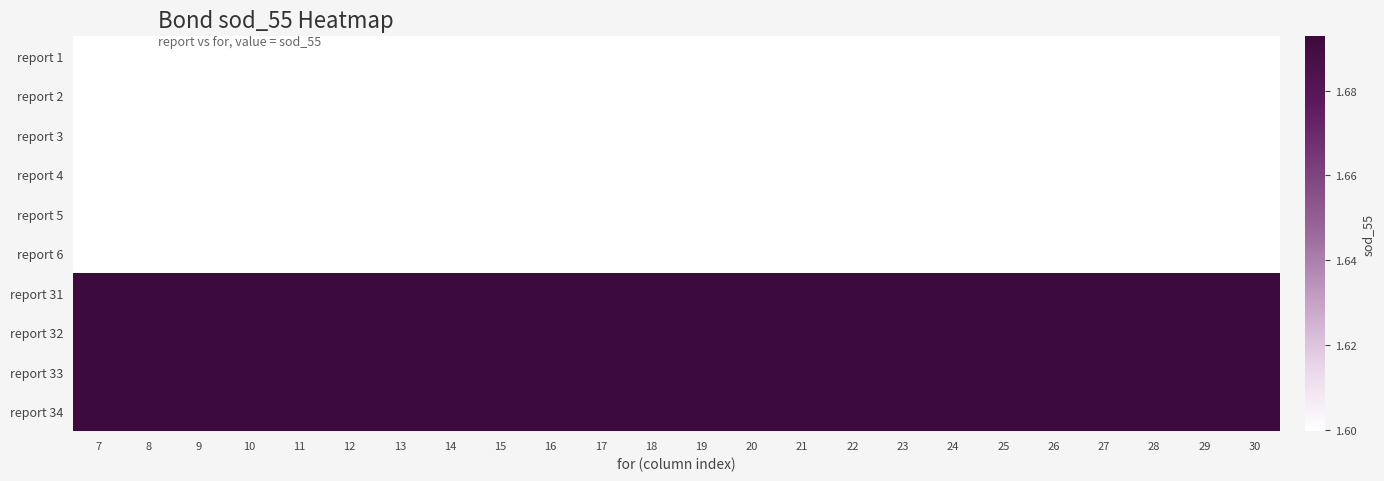

Reading right to left, extract all data points from this chart.

report 1: 30=1.6	29=1.6	28=1.6	27=1.6	26=1.6	25=1.6	24=1.6	23=1.6	22=1.6	21=1.6	20=1.6	19=1.6	18=1.6	17=1.6	16=1.6	15=1.6	14=1.6	13=1.6	12=1.6	11=1.6	10=1.6	9=1.6	8=1.6	7=1.6
report 2: 30=1.6	29=1.6	28=1.6	27=1.6	26=1.6	25=1.6	24=1.6	23=1.6	22=1.6	21=1.6	20=1.6	19=1.6	18=1.6	17=1.6	16=1.6	15=1.6	14=1.6	13=1.6	12=1.6	11=1.6	10=1.6	9=1.6	8=1.6	7=1.6
report 3: 30=1.6	29=1.6	28=1.6	27=1.6	26=1.6	25=1.6	24=1.6	23=1.6	22=1.6	21=1.6	20=1.6	19=1.6	18=1.6	17=1.6	16=1.6	15=1.6	14=1.6	13=1.6	12=1.6	11=1.6	10=1.6	9=1.6	8=1.6	7=1.6
report 4: 30=1.6	29=1.6	28=1.6	27=1.6	26=1.6	25=1.6	24=1.6	23=1.6	22=1.6	21=1.6	20=1.6	19=1.6	18=1.6	17=1.6	16=1.6	15=1.6	14=1.6	13=1.6	12=1.6	11=1.6	10=1.6	9=1.6	8=1.6	7=1.6
report 5: 30=1.6	29=1.6	28=1.6	27=1.6	26=1.6	25=1.6	24=1.6	23=1.6	22=1.6	21=1.6	20=1.6	19=1.6	18=1.6	17=1.6	16=1.6	15=1.6	14=1.6	13=1.6	12=1.6	11=1.6	10=1.6	9=1.6	8=1.6	7=1.6
report 6: 30=1.6	29=1.6	28=1.6	27=1.6	26=1.6	25=1.6	24=1.6	23=1.6	22=1.6	21=1.6	20=1.6	19=1.6	18=1.6	17=1.6	16=1.6	15=1.6	14=1.6	13=1.6	12=1.6	11=1.6	10=1.6	9=1.6	8=1.6	7=1.6
report 31: 30=1.7	29=1.7	28=1.7	27=1.7	26=1.7	25=1.7	24=1.7	23=1.7	22=1.7	21=1.7	20=1.7	19=1.7	18=1.7	17=1.7	16=1.7	15=1.7	14=1.7	13=1.7	12=1.7	11=1.7	10=1.7	9=1.7	8=1.7	7=1.7
report 32: 30=1.7	29=1.7	28=1.7	27=1.7	26=1.7	25=1.7	24=1.7	23=1.7	22=1.7	21=1.7	20=1.7	19=1.7	18=1.7	17=1.7	16=1.7	15=1.7	14=1.7	13=1.7	12=1.7	11=1.7	10=1.7	9=1.7	8=1.7	7=1.7
report 33: 30=1.7	29=1.7	28=1.7	27=1.7	26=1.7	25=1.7	24=1.7	23=1.7	22=1.7	21=1.7	20=1.7	19=1.7	18=1.7	17=1.7	16=1.7	15=1.7	14=1.7	13=1.7	12=1.7	11=1.7	10=1.7	9=1.7	8=1.7	7=1.7
report 34: 30=1.7	29=1.7	28=1.7	27=1.7	26=1.7	25=1.7	24=1.7	23=1.7	22=1.7	21=1.7	20=1.7	19=1.7	18=1.7	17=1.7	16=1.7	15=1.7	14=1.7	13=1.7	12=1.7	11=1.7	10=1.7	9=1.7	8=1.7	7=1.7